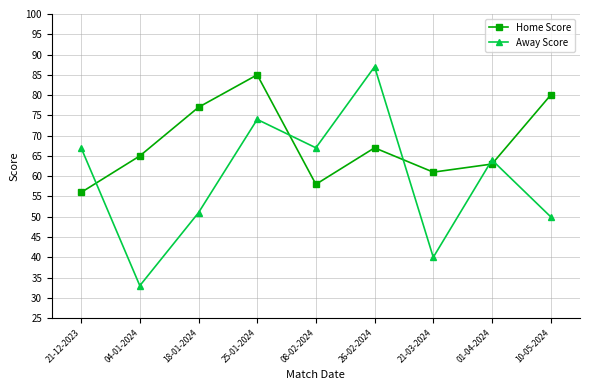

What is the approximate value of Away Score at 01-04-2024?

64